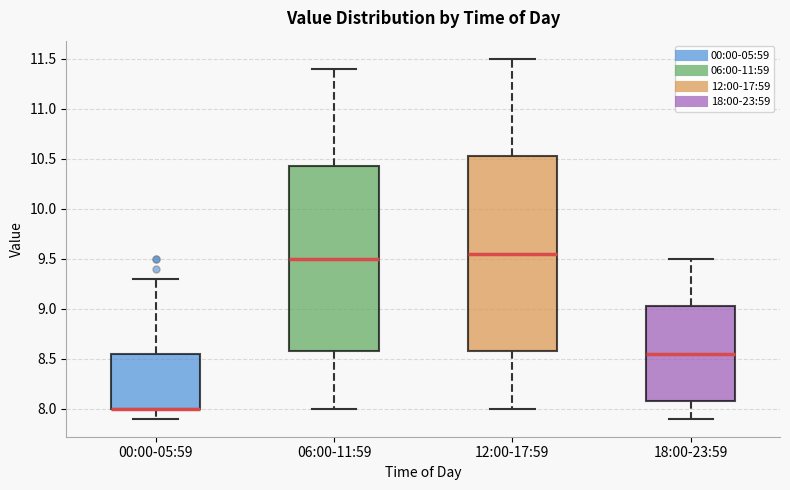

Which box is the tallest, from its lower edge to its upper edge?

12:00-17:59